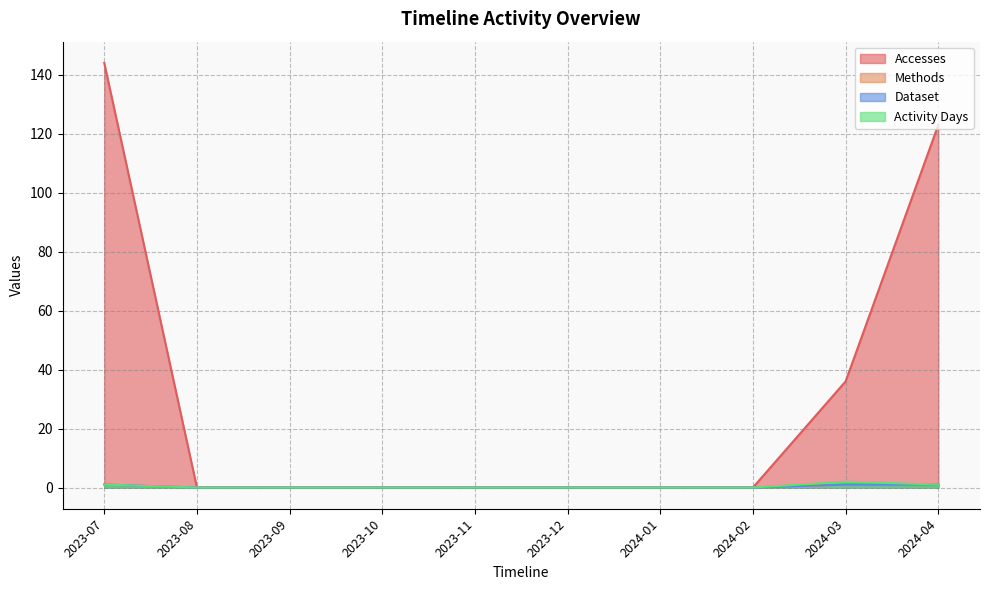

True or false: Methods and Activity Days cross at least once.

False